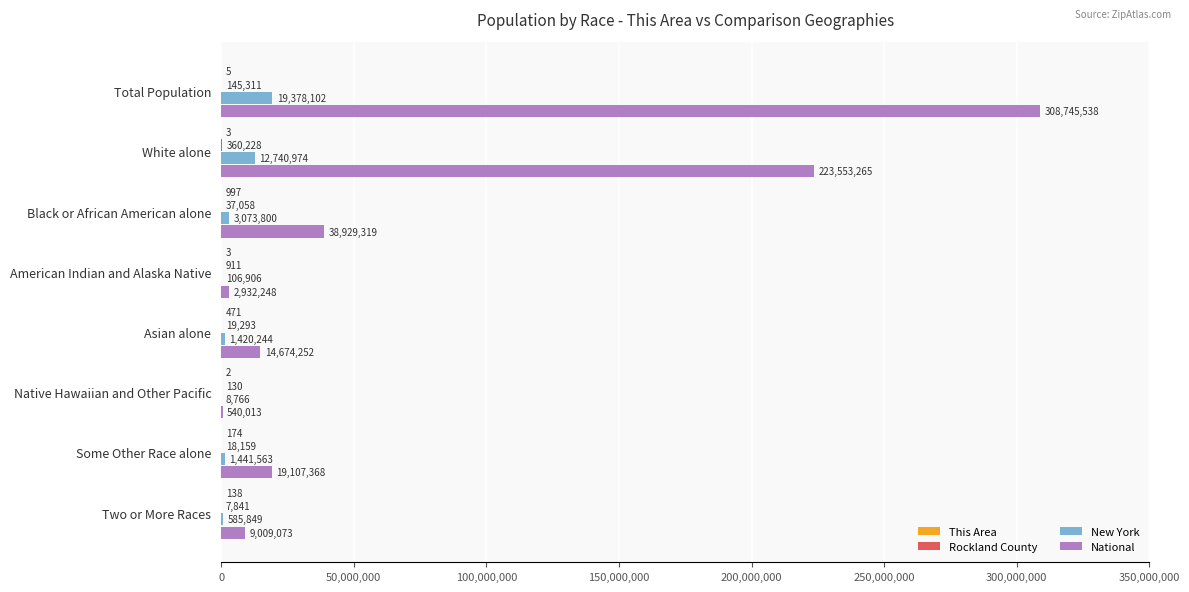

True or false: National has a value of 19107368 at Some Other Race alone.

True